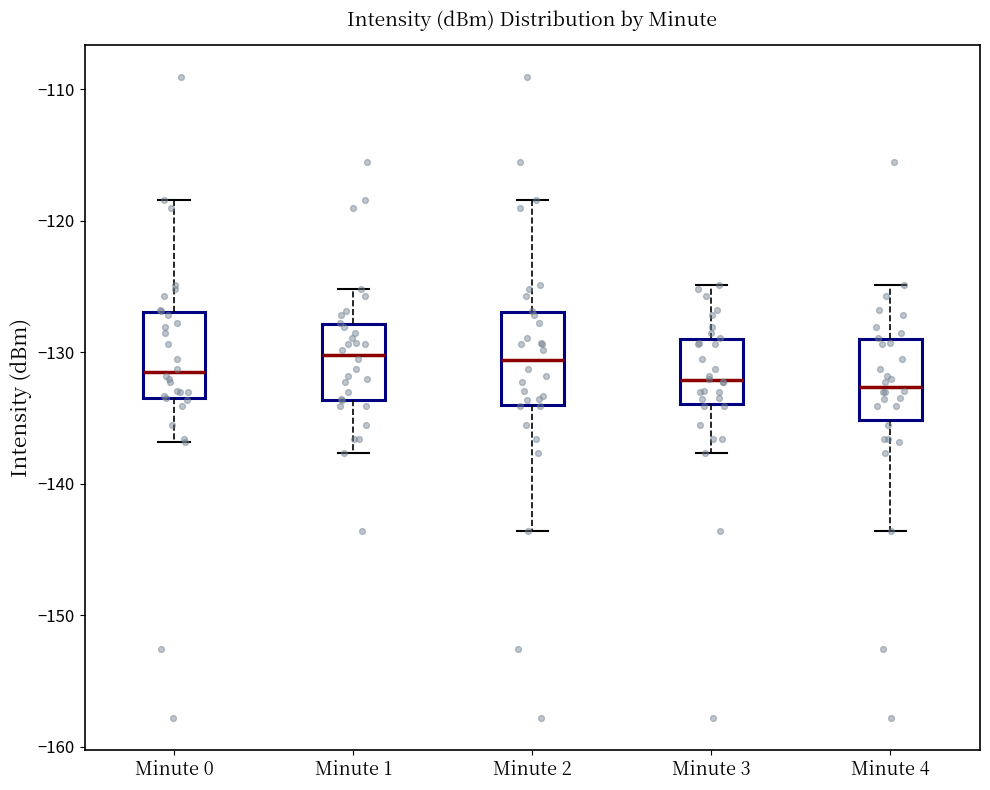

Reading left to right, read every box against the y-axis: the position of its median line, the range the box covers, and the ends of its whiskers. The values are not printed on the chart, so give them approximately, as read against the axis.

Minute 0: median -132, box -133 to -127, whiskers -137 to -118
Minute 1: median -130, box -134 to -128, whiskers -138 to -125
Minute 2: median -131, box -134 to -127, whiskers -144 to -118
Minute 3: median -132, box -134 to -129, whiskers -138 to -125
Minute 4: median -133, box -135 to -129, whiskers -144 to -125